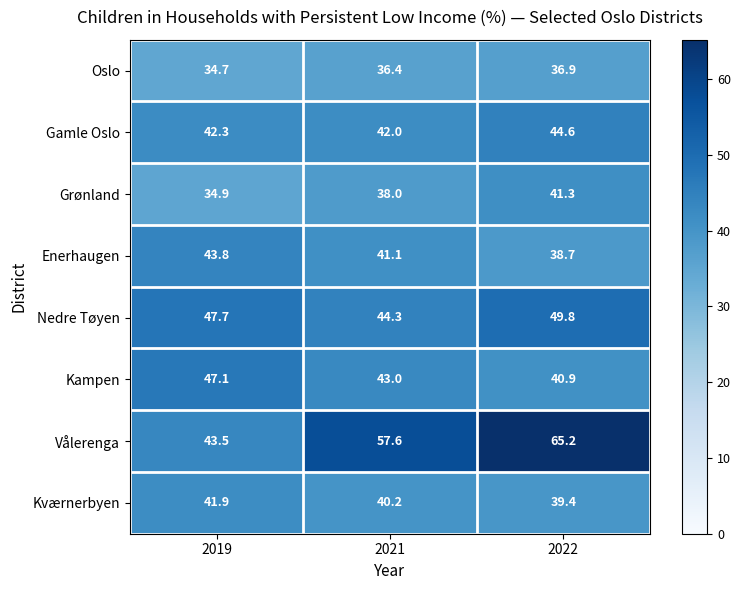

What is the difference between the highest and lowest values at 2021?

21.2